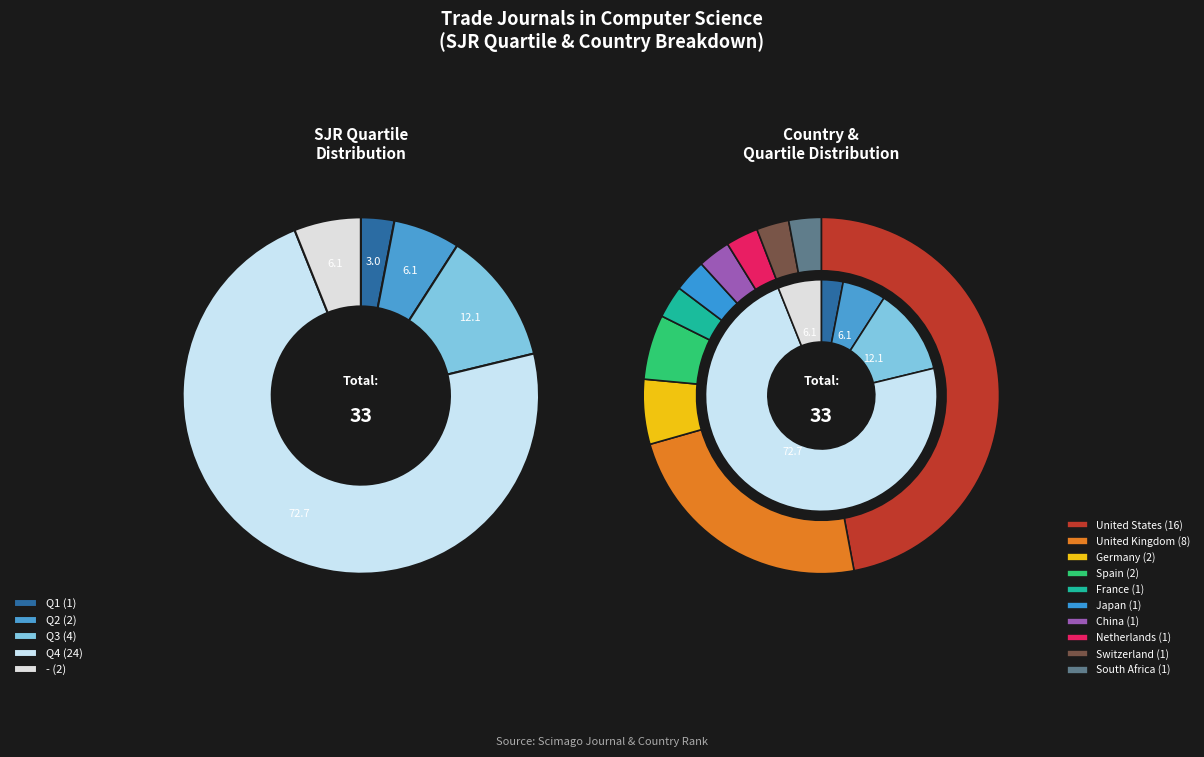

Which slice represents more than half of the pie?

Q4